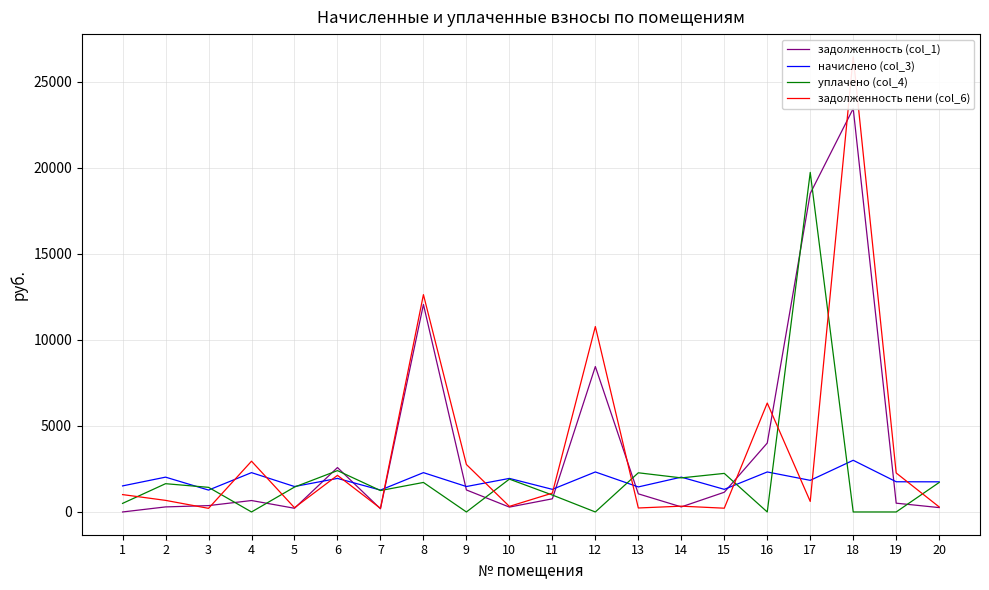

Between 19 and 20, which is larger?

19